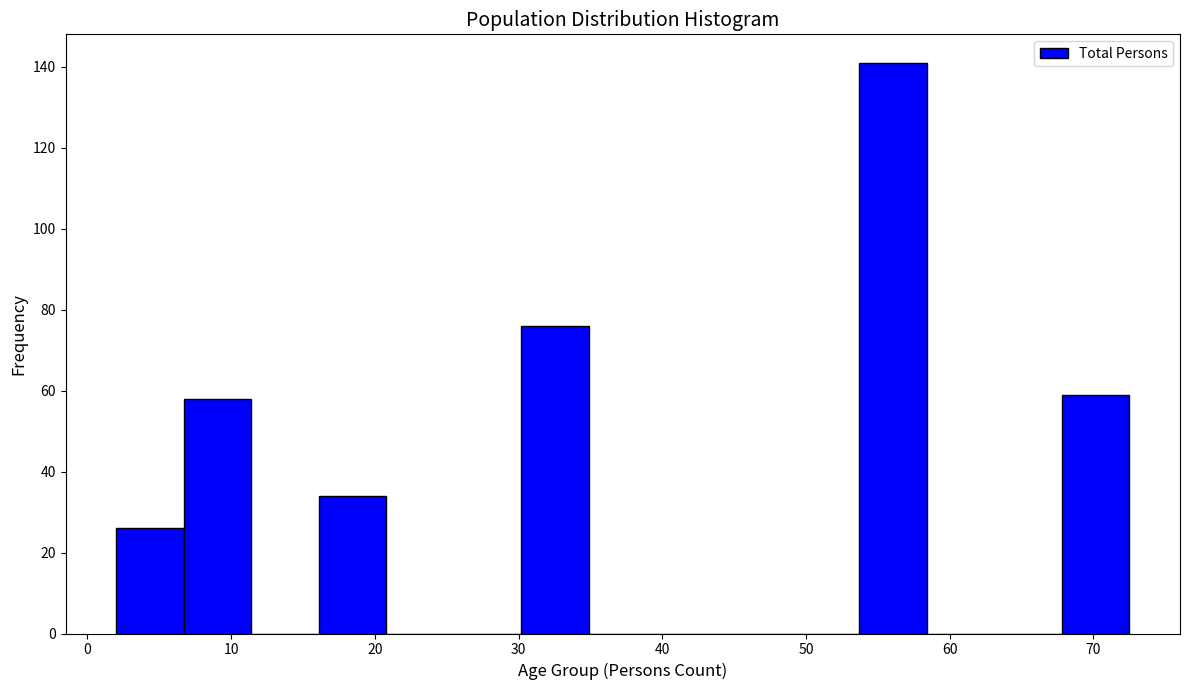

Reading left to right, list every bar in this chart as the range it spans on the x-axis followed by its height. Neither the bar edges nor the heights are printed on the chart, so give them approximately, as read against the axes.

2.0 to 6.7: 26
6.7 to 11.4: 58
11.4 to 16.1: 0
16.1 to 20.8: 34
20.8 to 25.5: 0
25.5 to 30.2: 0
30.2 to 34.9: 76
34.9 to 39.6: 0
39.6 to 44.3: 0
44.3 to 49.0: 0
49.0 to 53.7: 0
53.7 to 58.4: 142
58.4 to 63.1: 0
63.1 to 67.8: 0
67.8 to 72.5: 60